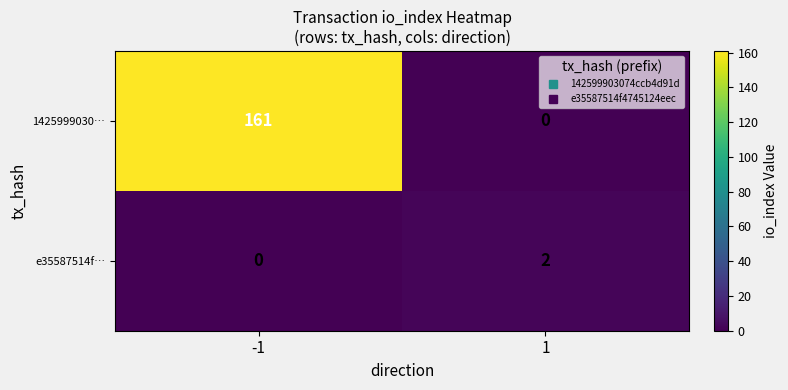

What is the spread (max minus min) of values at 1?

2